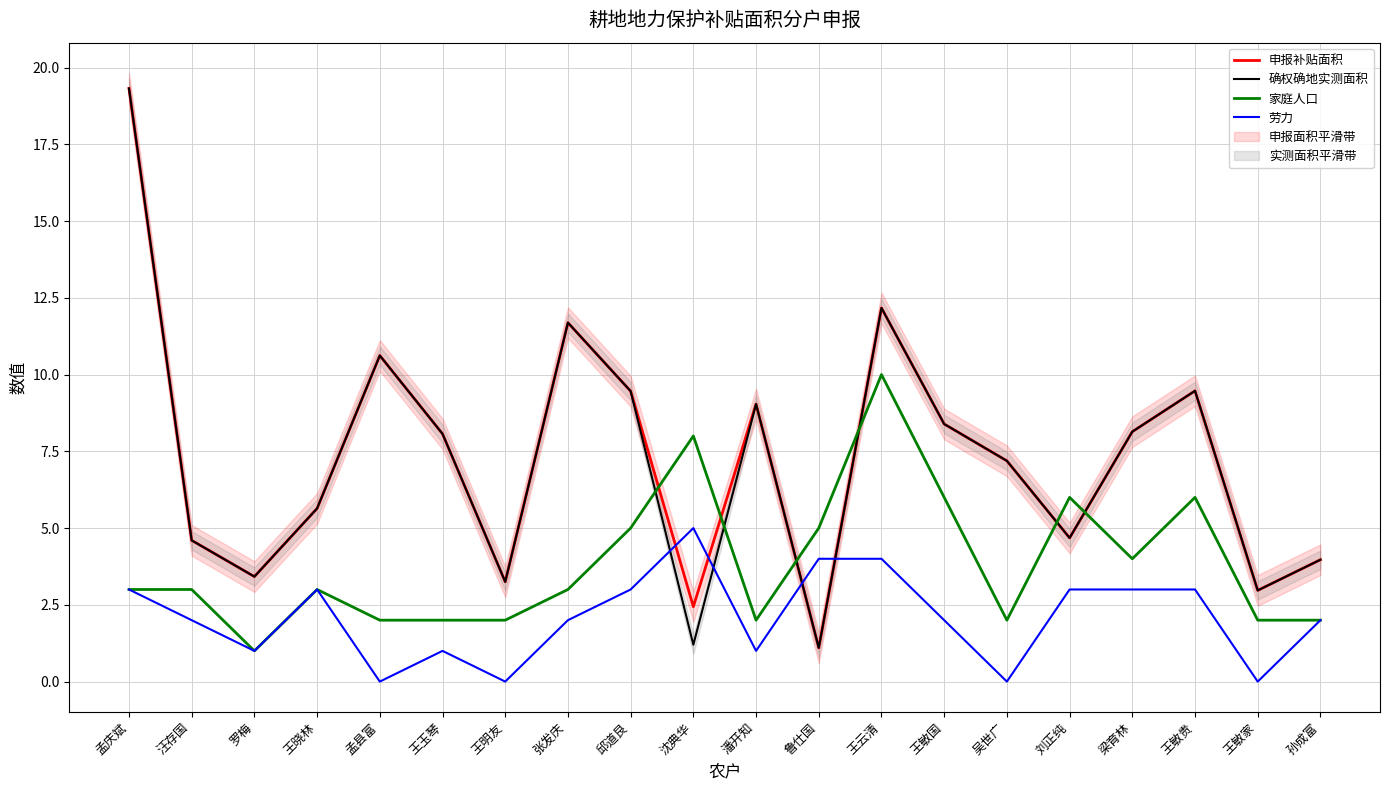

How many interior local peaks does the 家庭人口 series have?

5